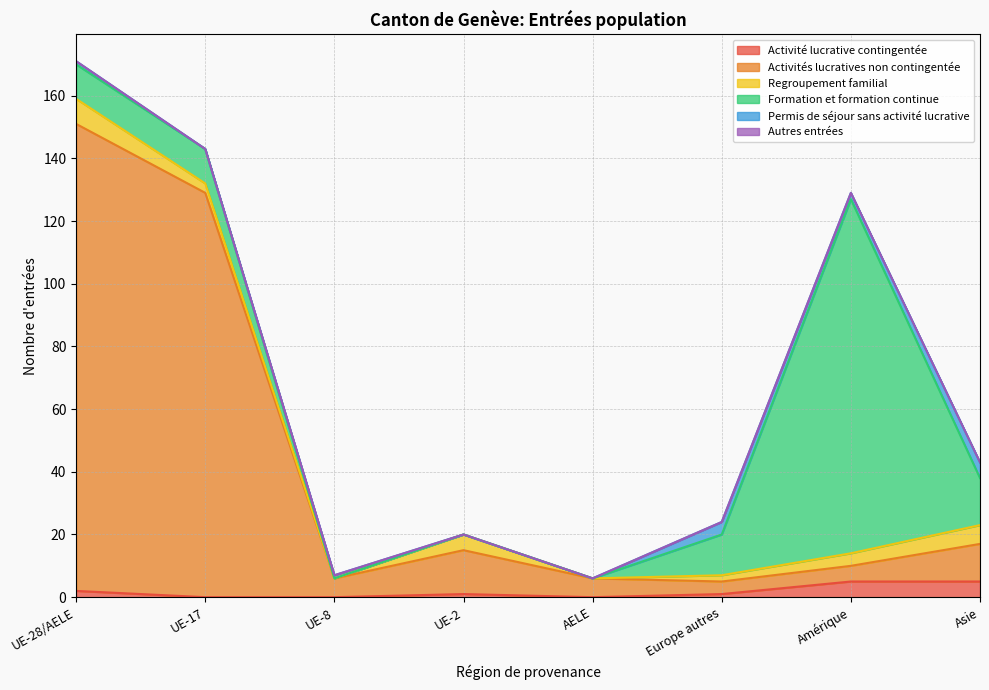

Rank the series at Amérique from lowest to highest value.

Autres entrées, Permis de séjour sans activité lucrative, Regroupement familial, Activité lucrative contingentée, Activités lucratives non contingentée, Formation et formation continue